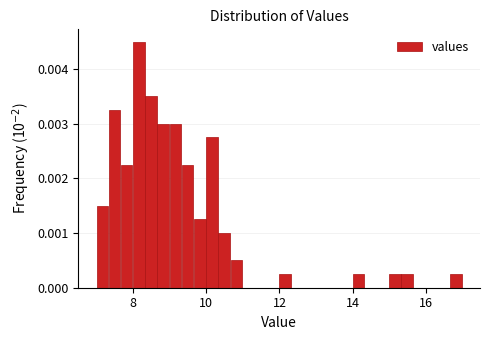

Around what value on the x-axis is the tallest bar? Give the approximate position of its centre, as read against the axis.

8.2